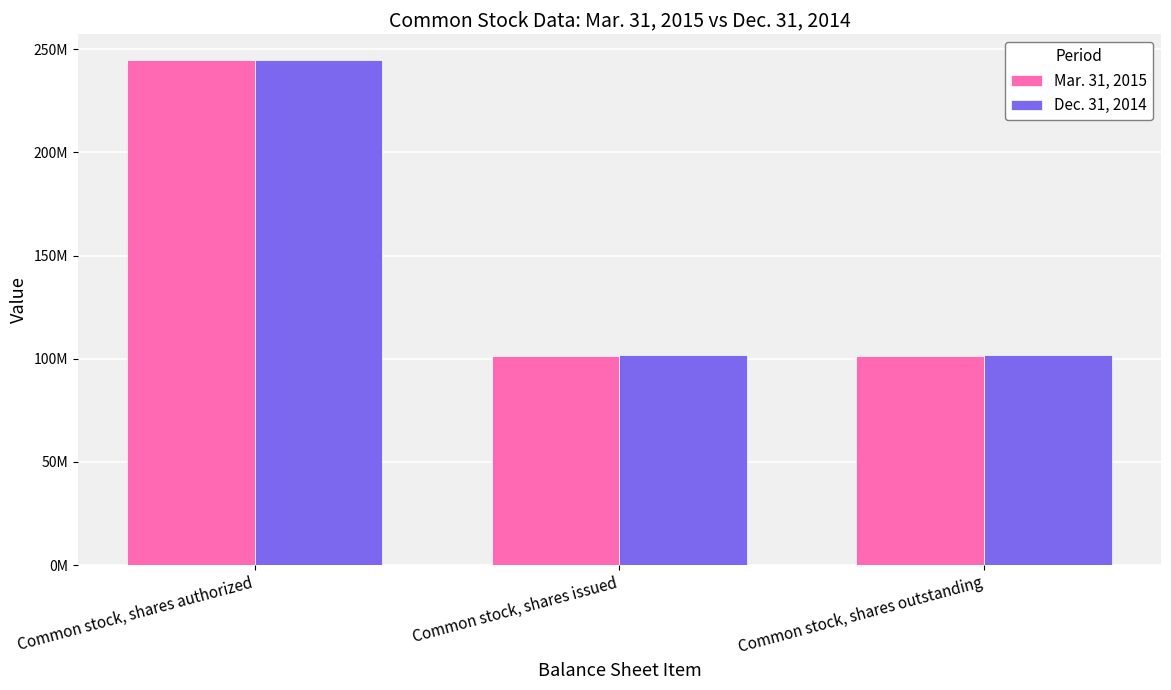

List the series in order of their peak value, lowest first.

Mar. 31, 2015, Dec. 31, 2014